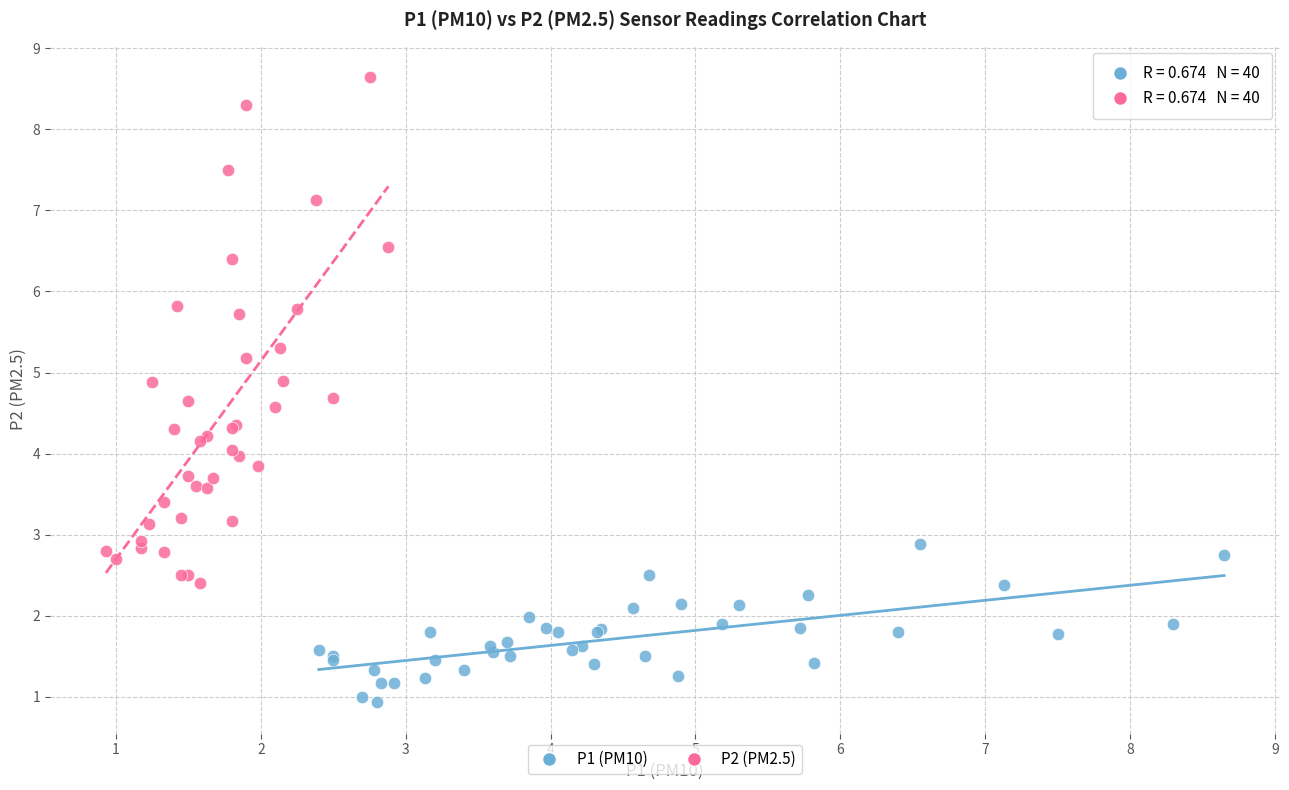

Which series has the widest spread of Y values?

P2 (PM2.5)